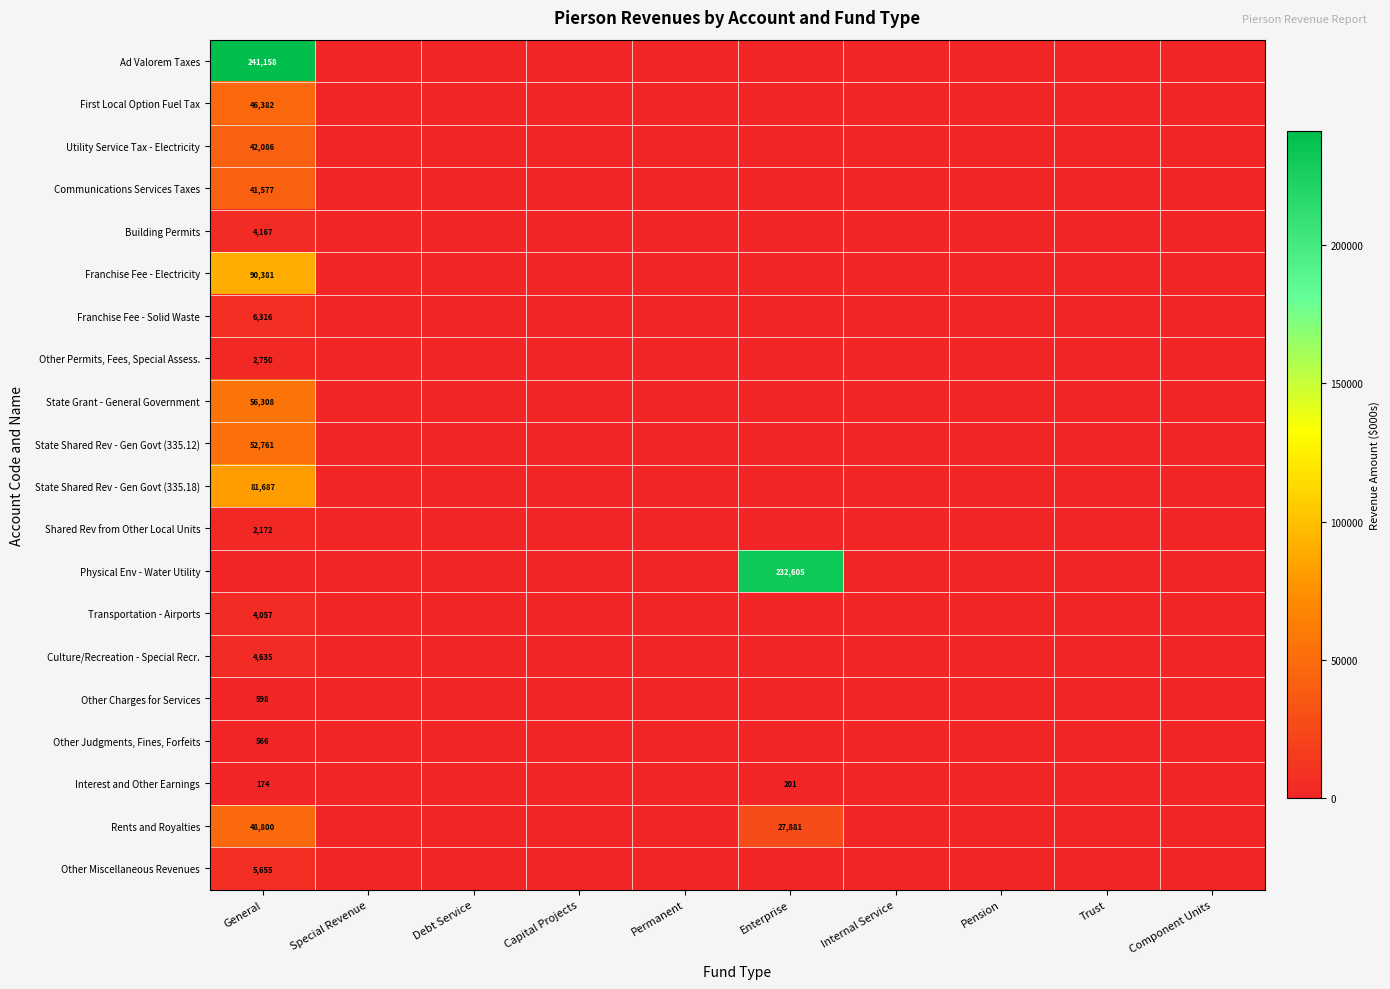

Is it true that Building Permits equals 0 at Component Units?

True